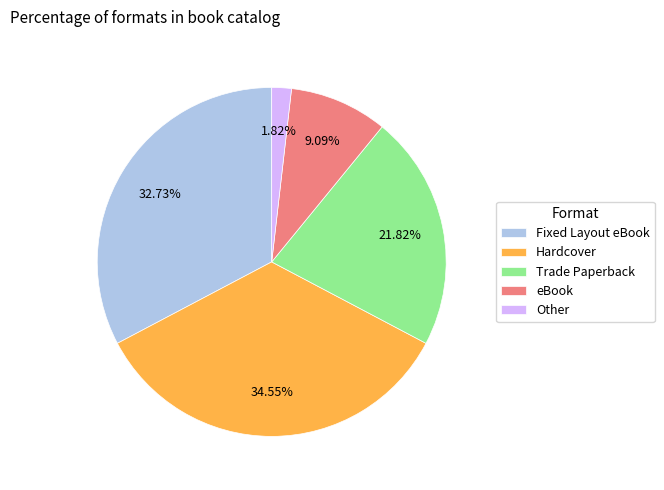

Rank the categories by value from highest to lowest.

Hardcover, Fixed Layout eBook, Trade Paperback, eBook, Other